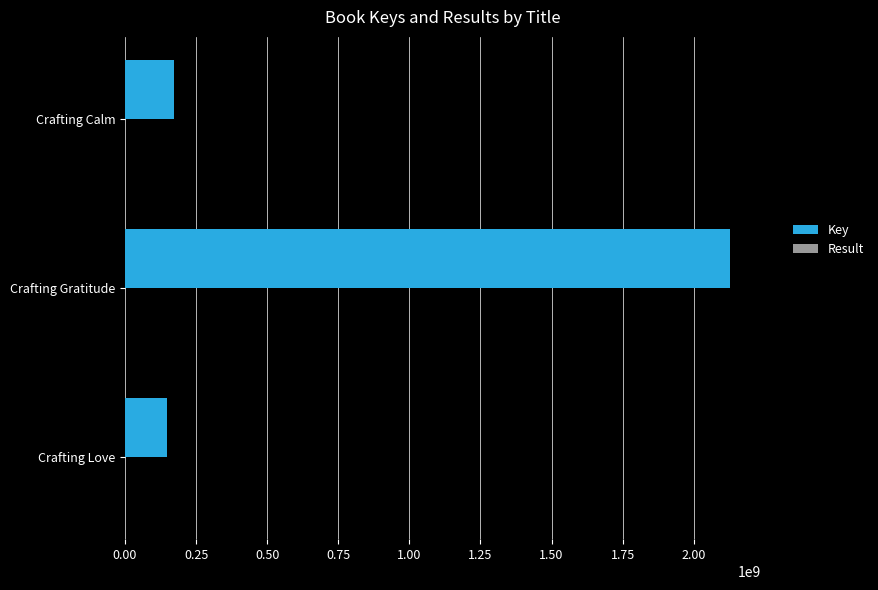

The Key series shows 77901626 at Crafting Love. True or false?

False